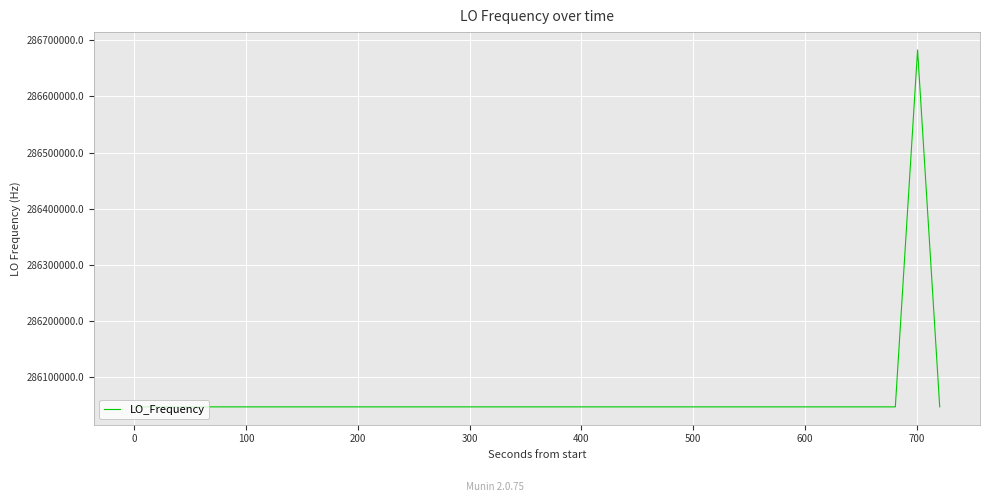

What is the maximum value shown in the chart?

286682702.2